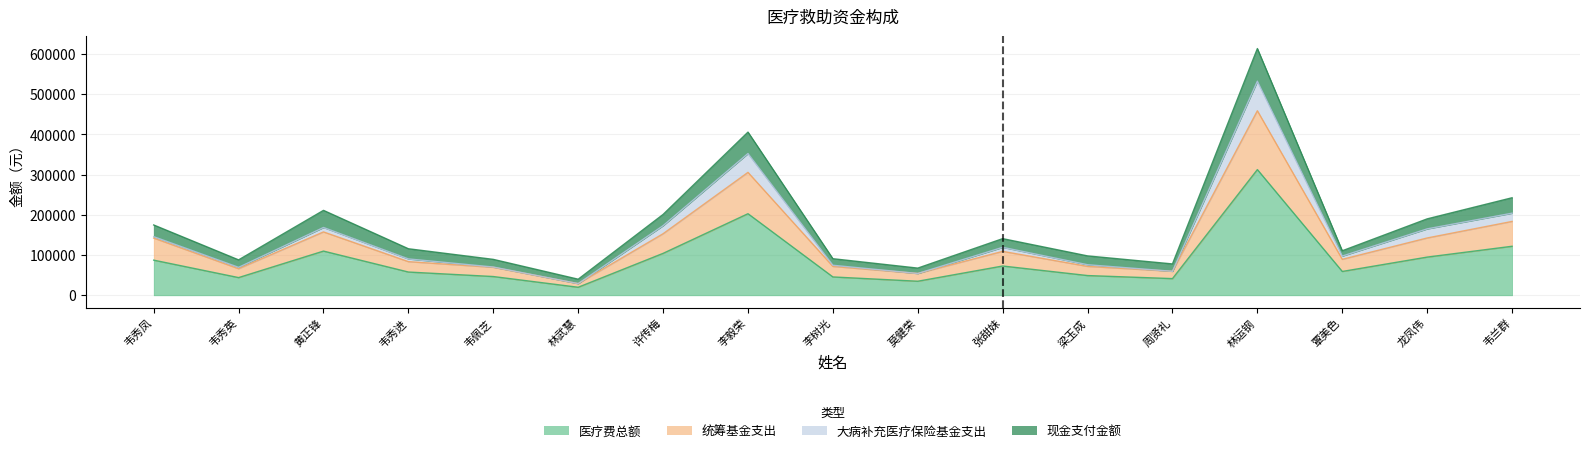

Does the chart have visible grid lines?

Yes